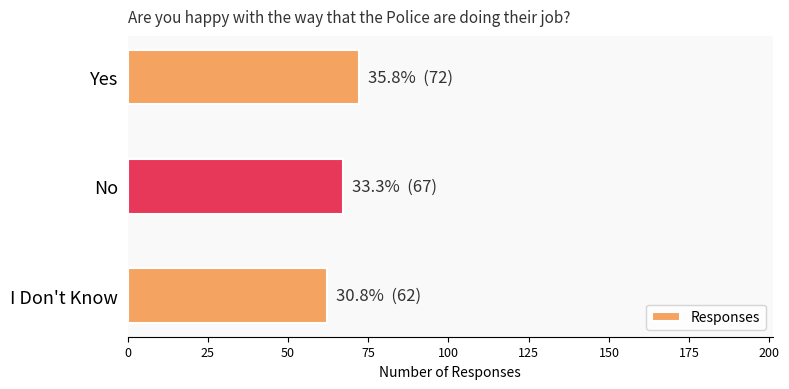

What is the sum of all values?

201